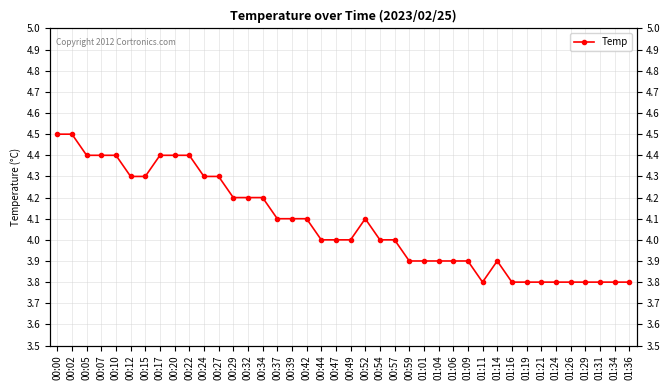

Does the chart have visible grid lines?

Yes